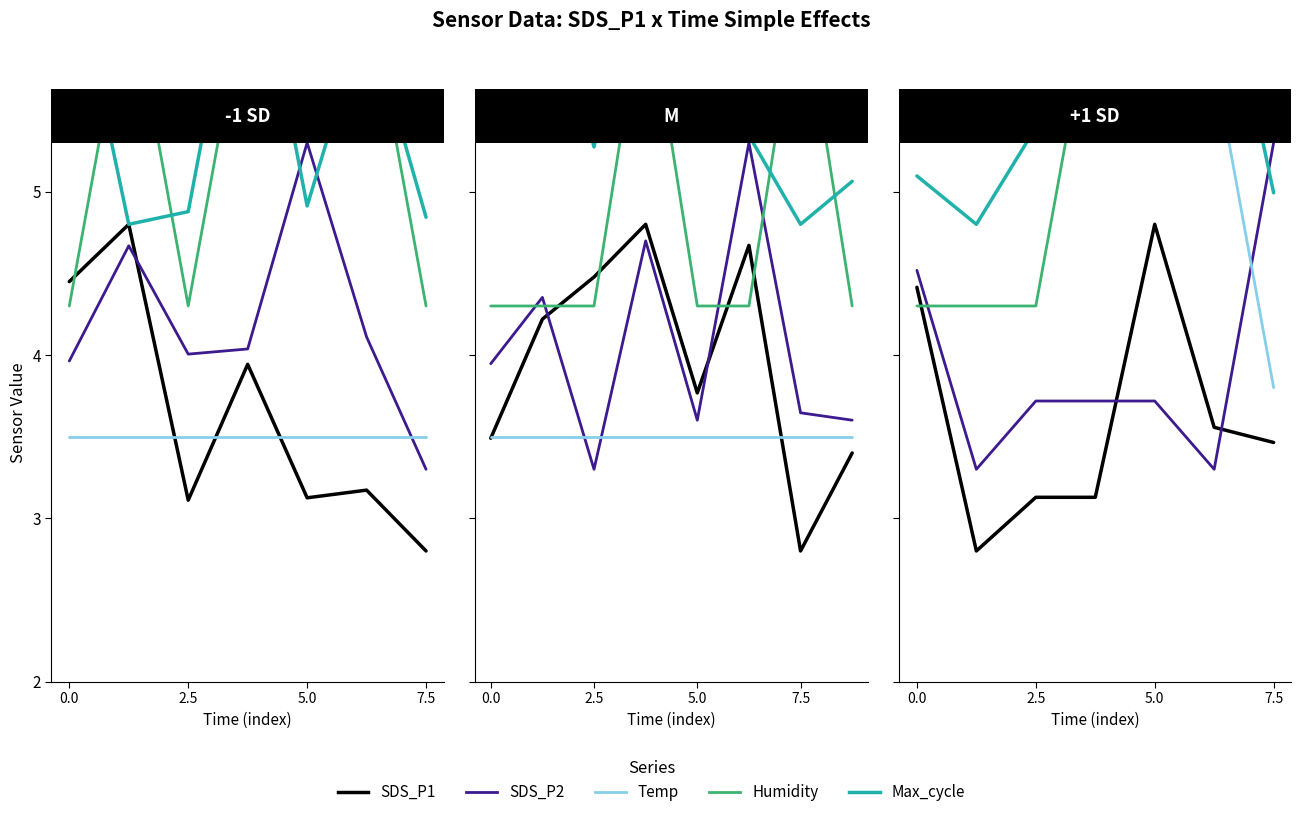

How many interior local valleys does the SDS_P2 series have?

2